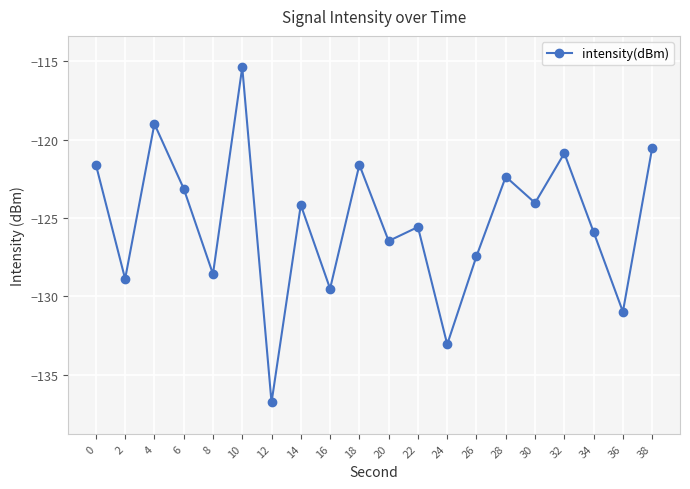

At which category does the data reach its first local peak?

4